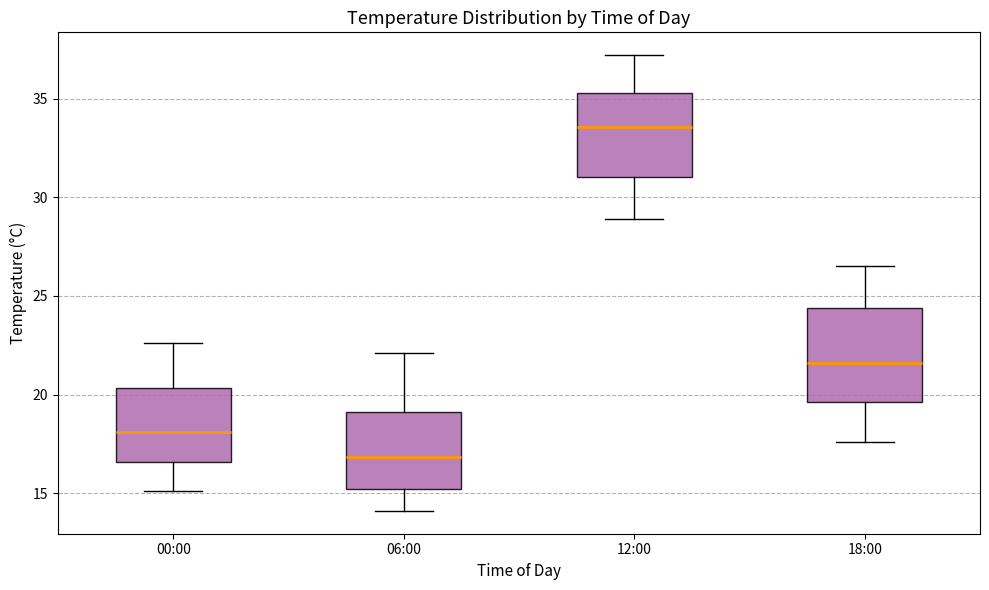

Reading left to right, read every box against the y-axis: the position of its median line, the range the box covers, and the ends of its whiskers. The values are not printed on the chart, so give them approximately, as read against the axis.

00:00: median 18.0, box 16.5 to 20.5, whiskers 15.0 to 22.5
06:00: median 17.0, box 15.0 to 19.0, whiskers 14.0 to 22.0
12:00: median 33.5, box 31.0 to 35.5, whiskers 29.0 to 37.0
18:00: median 21.5, box 19.5 to 24.5, whiskers 17.5 to 26.5